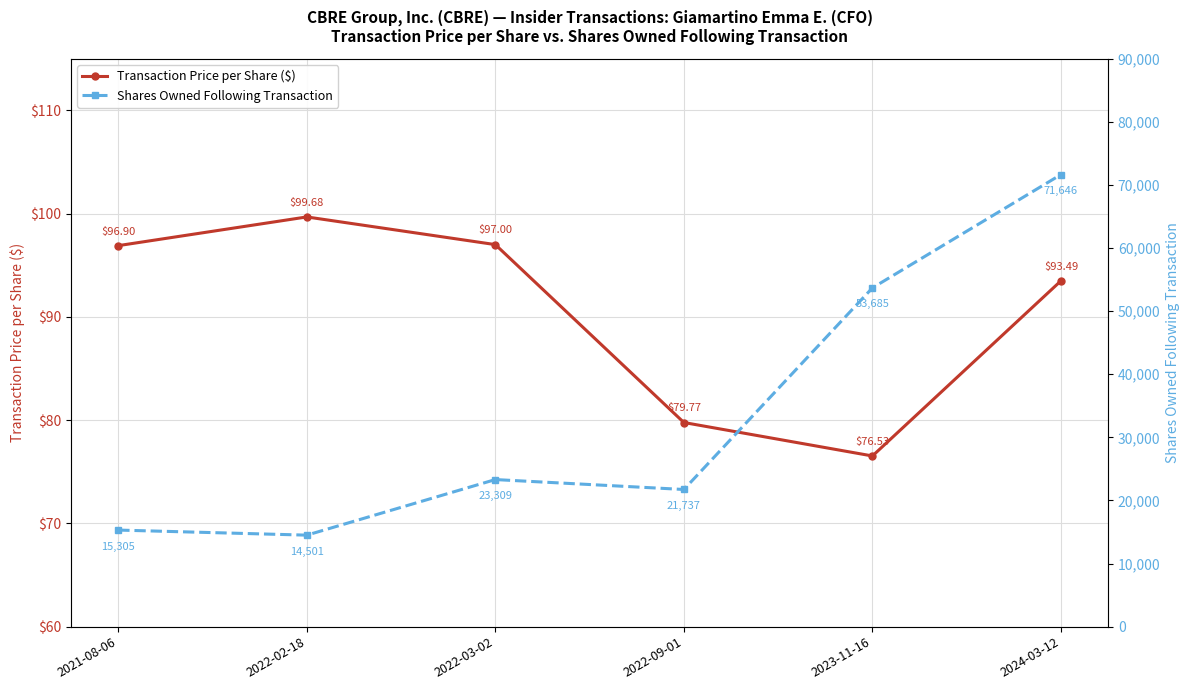

True or false: Shares Owned Following Transaction and Transaction Price per Share ($) cross at least once.

False